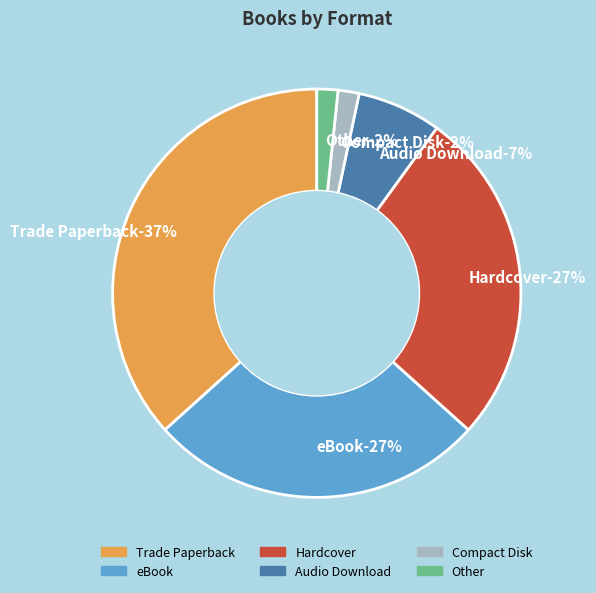

What portion of the pie excludes Trade Paperback?

63.3%